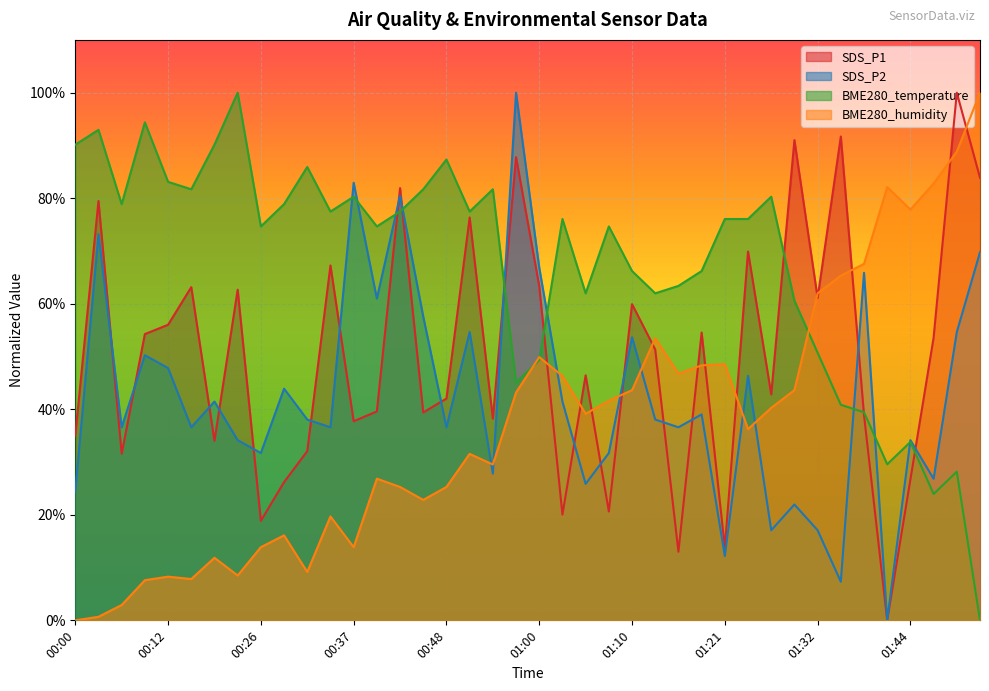

Which series has the widest spread of values?

SDS_P1